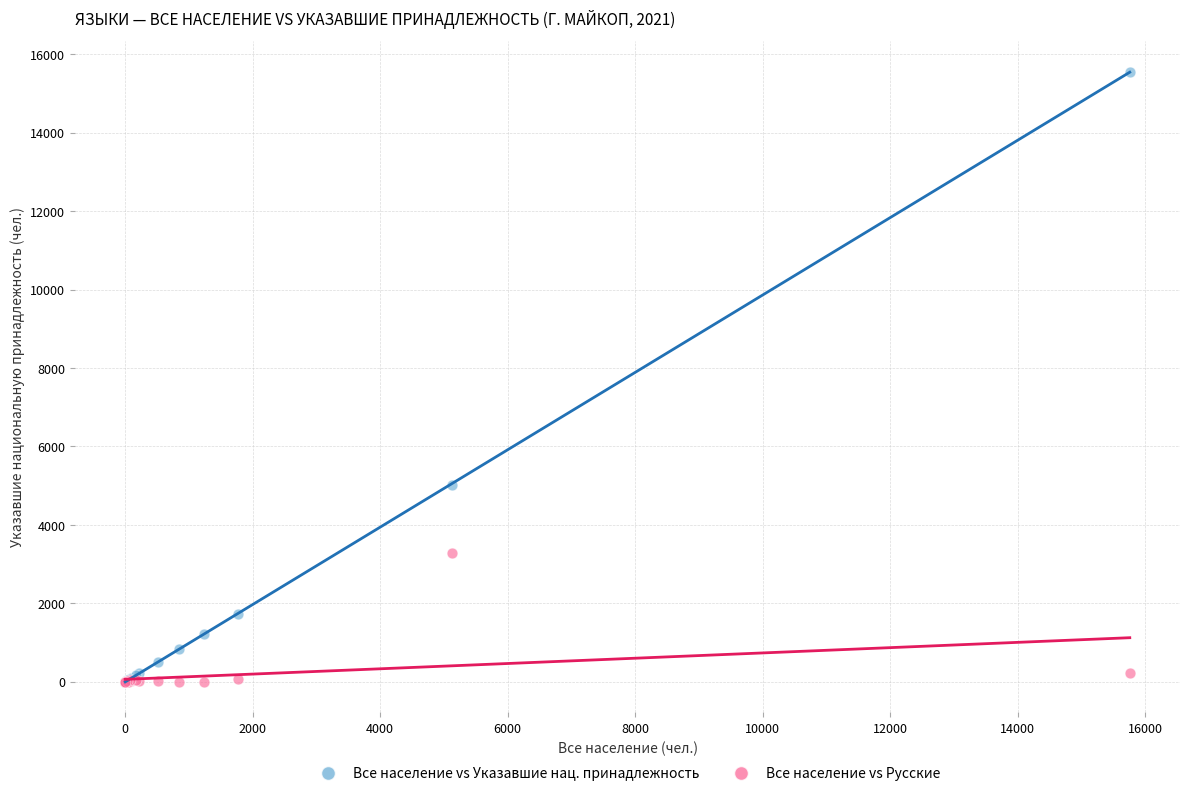

In the Все население vs Указавшие нац. принадлежность series, what Y value is closest to 7780?

5008